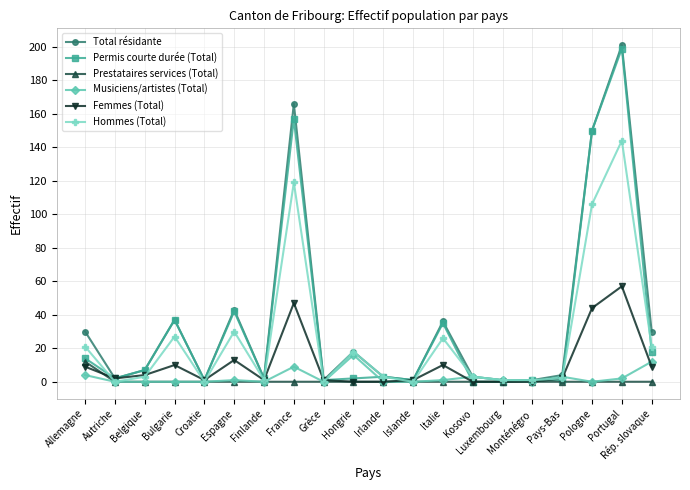

The value of Total résidante at Luxembourg is 1. True or false?

True